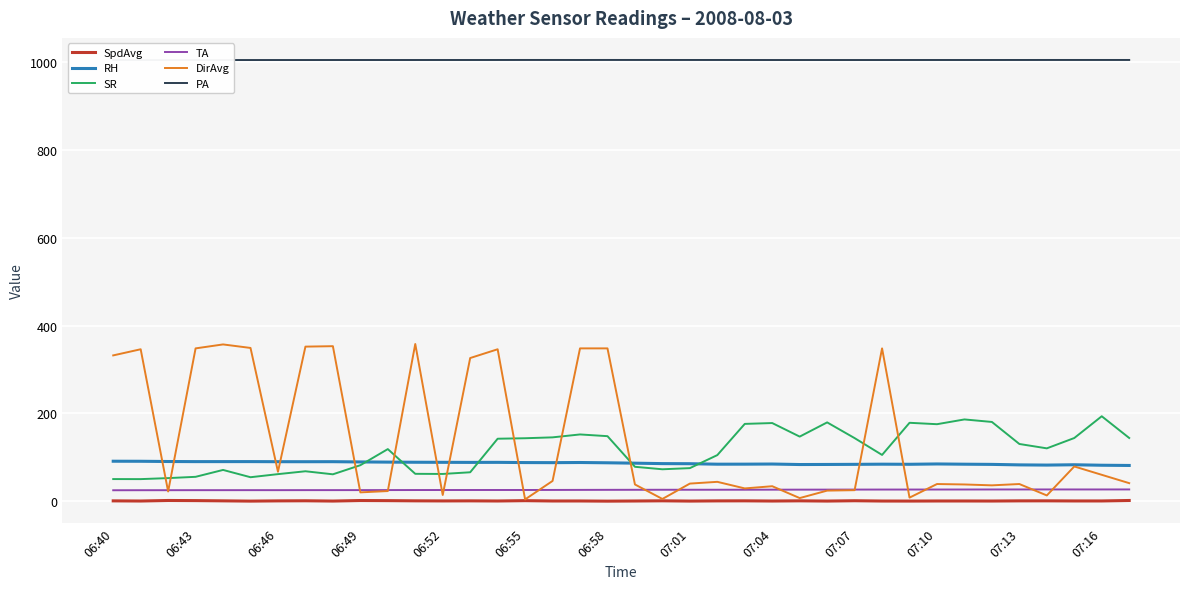

True or false: TA and SR intersect in this chart.

False